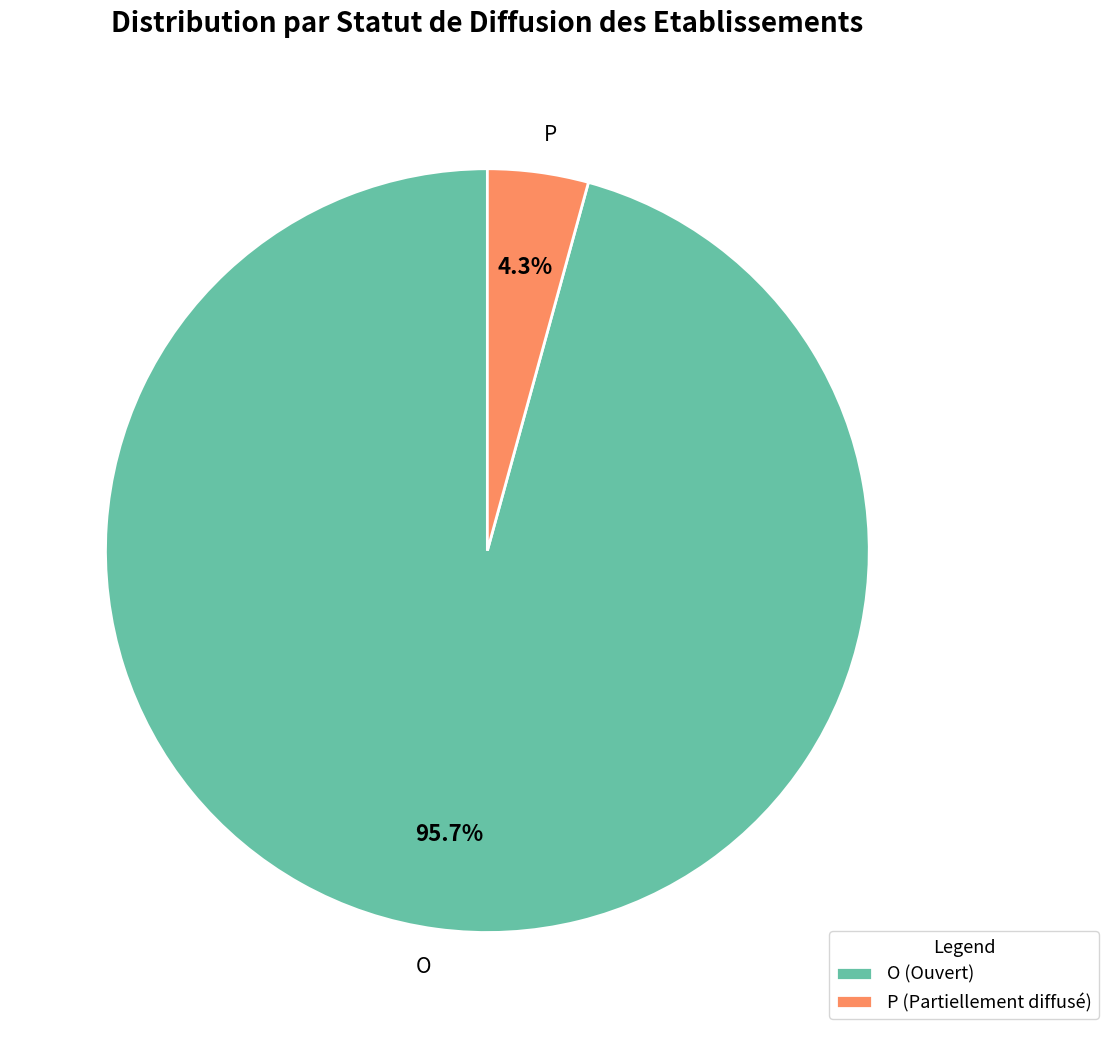

What portion of the pie excludes P?

95.7%